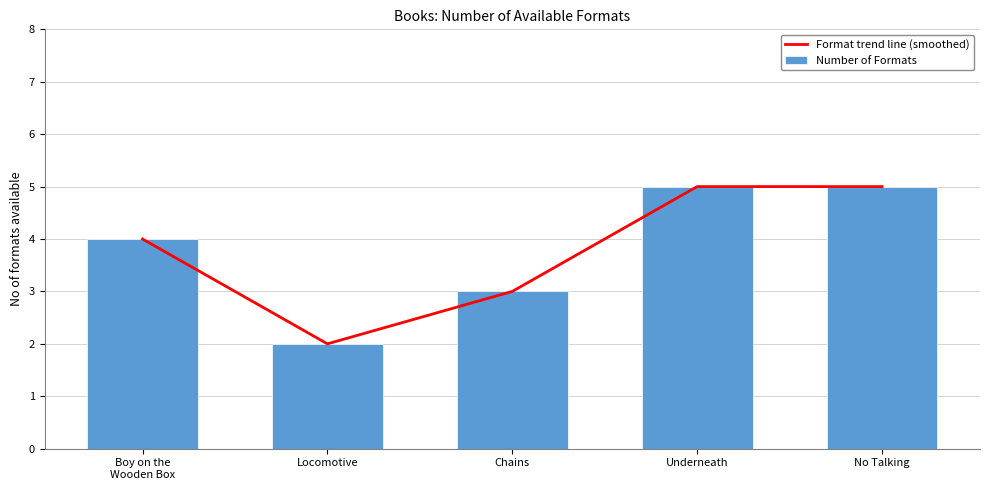

Reading right to left, transcribe all the data shown in this chart.

Format trend line (smoothed): 5	5	3	2	4
Number of Formats: 5	5	3	2	4